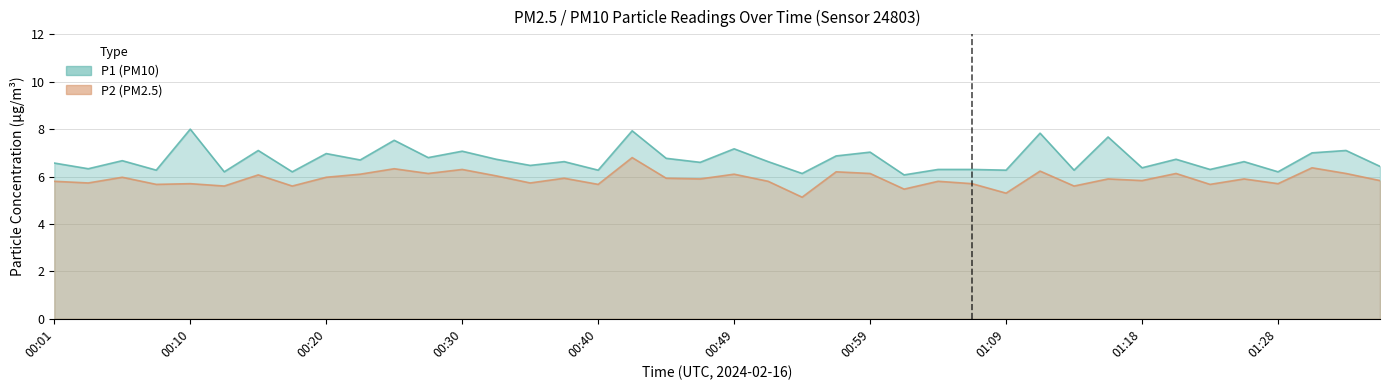

What is the difference between the highest and lowest values at 00:49?

1.1